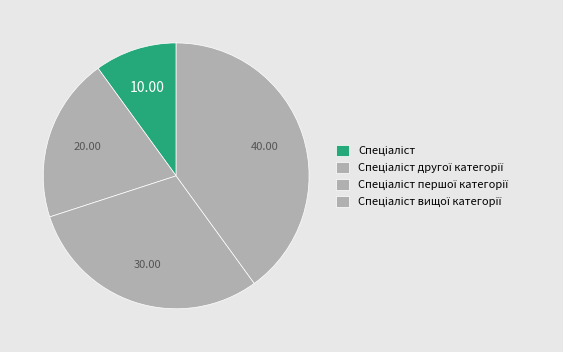

Approximately how many times larger is the value at Спеціаліст другої категорії compared to Спеціаліст першої категорії?

0.7